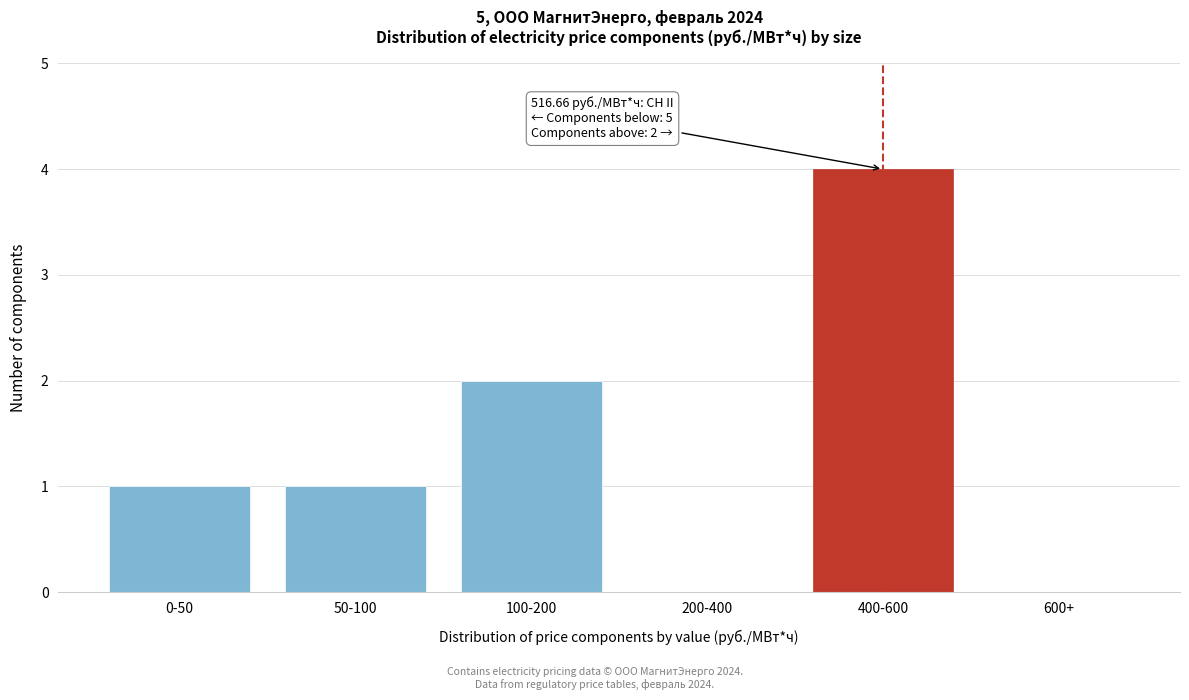

Reading right to left, list all the values displayed in this chart.

600+=0	400-600=4	200-400=0	100-200=2	50-100=1	0-50=1